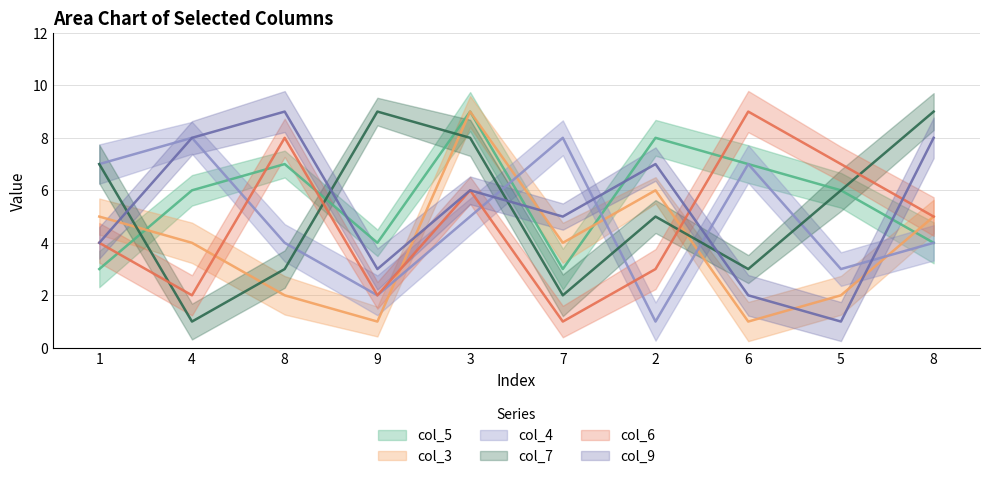

The value of col_7 at 6 is 1. True or false?

False